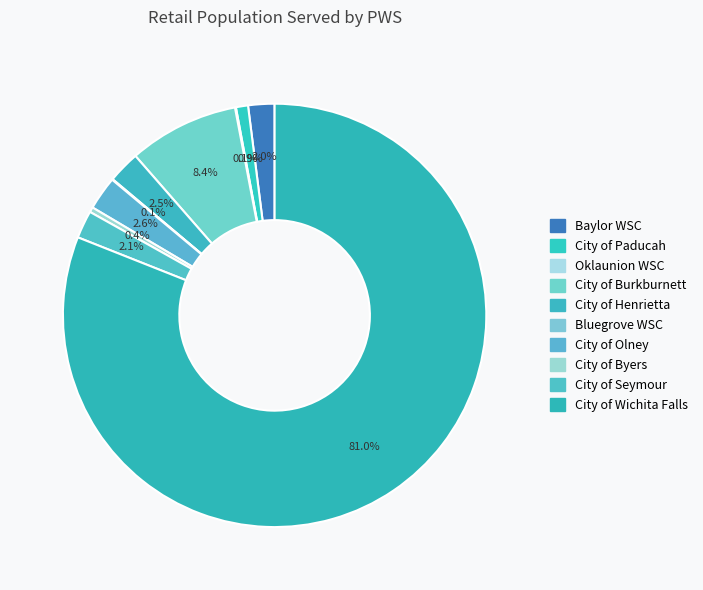

What is the change in value from City of Henrietta to City of Wichita Falls?

+100854